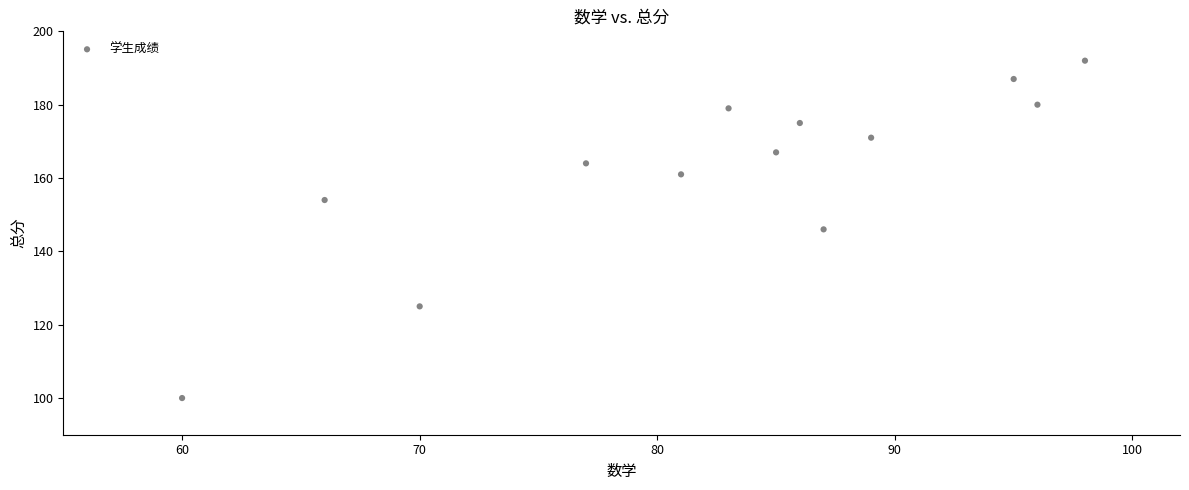

What is the range of Y values (max minus min)?

92